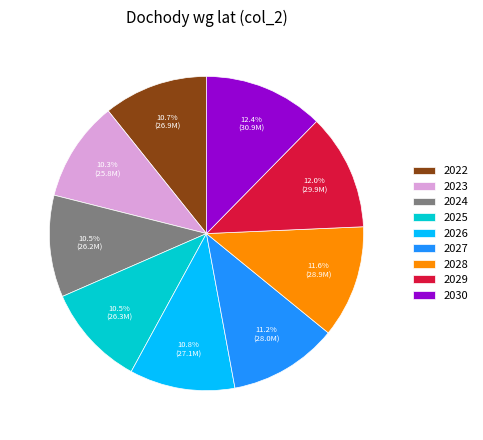

Does 2026 account for over 50% of the chart?

No